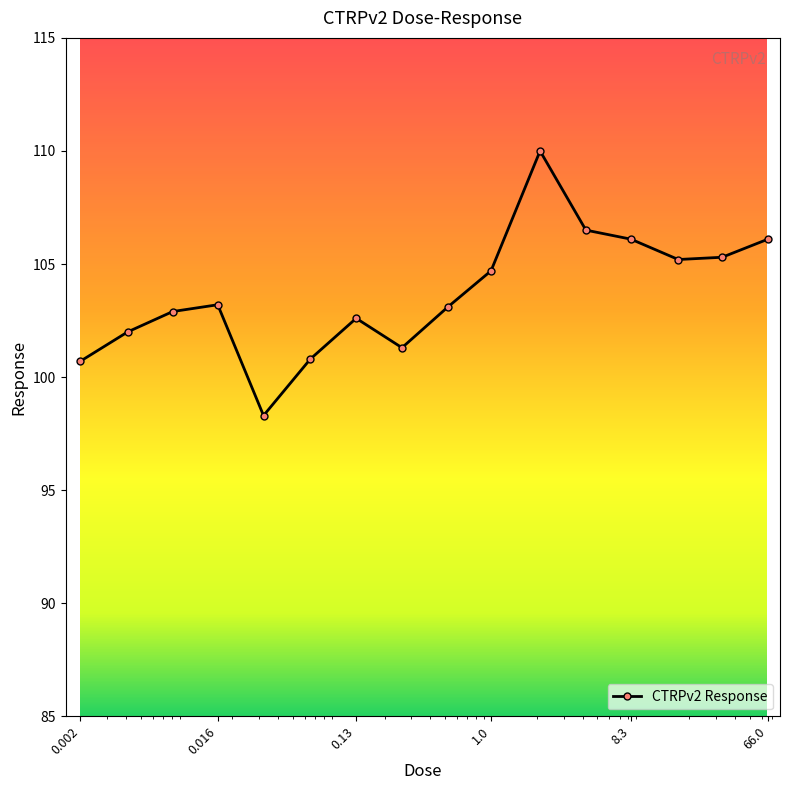

True or false: the data has more than 1 interior local peaks.

True